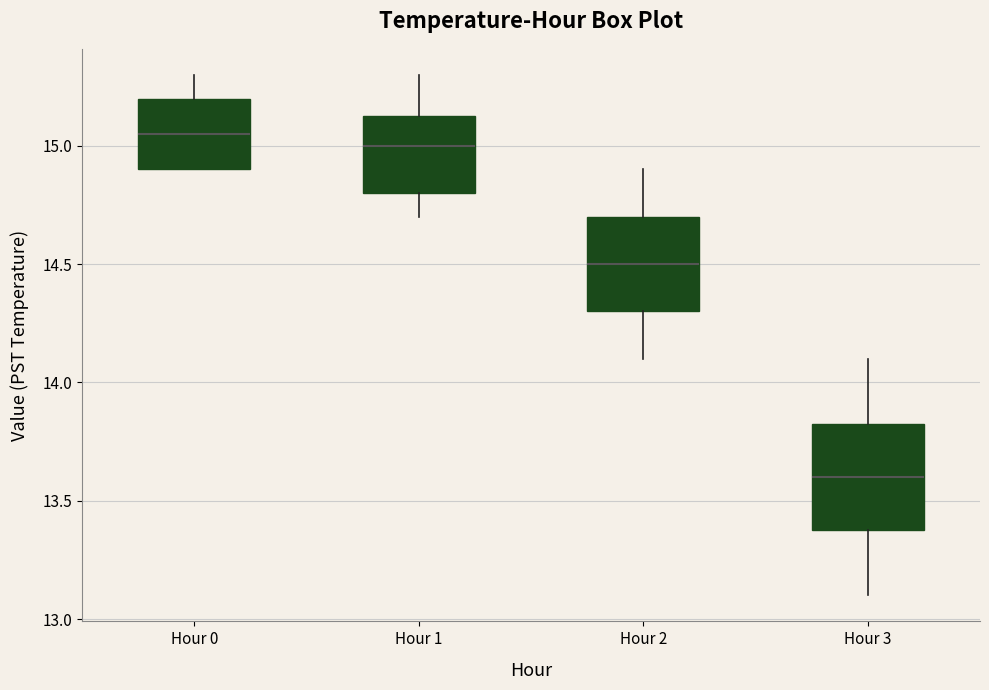

Where does the lower whisker of the box for Hour 1 end on the y-axis? The values are not printed on the chart, so give them approximately, as read against the axis.

14.70